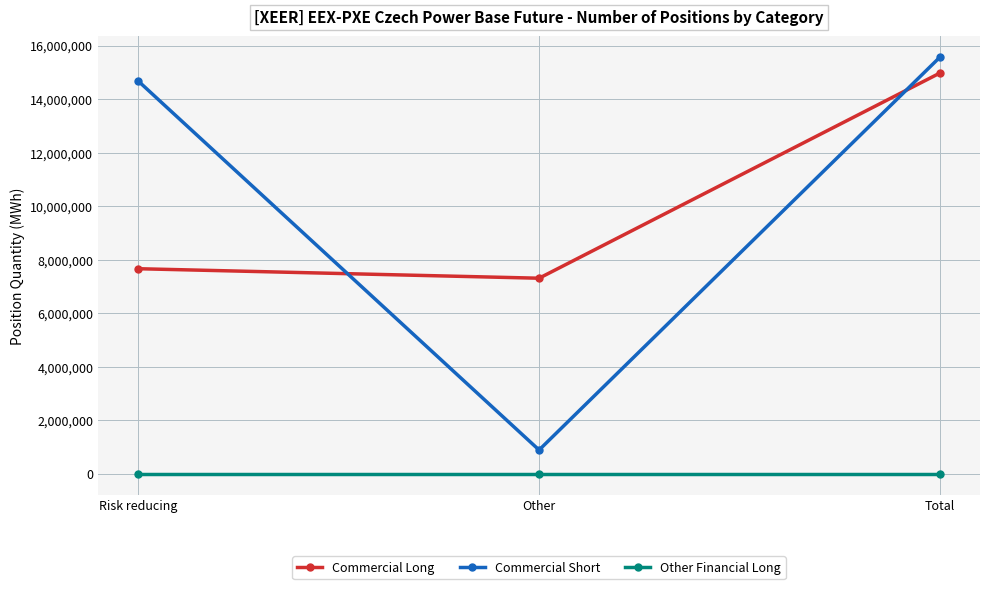

Which category has the highest value across all series?

Total